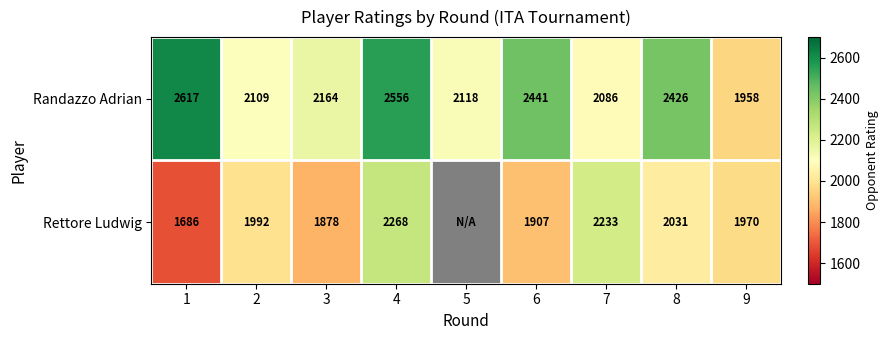

The value of Randazzo Adrian at 7 is 790.1. True or false?

False